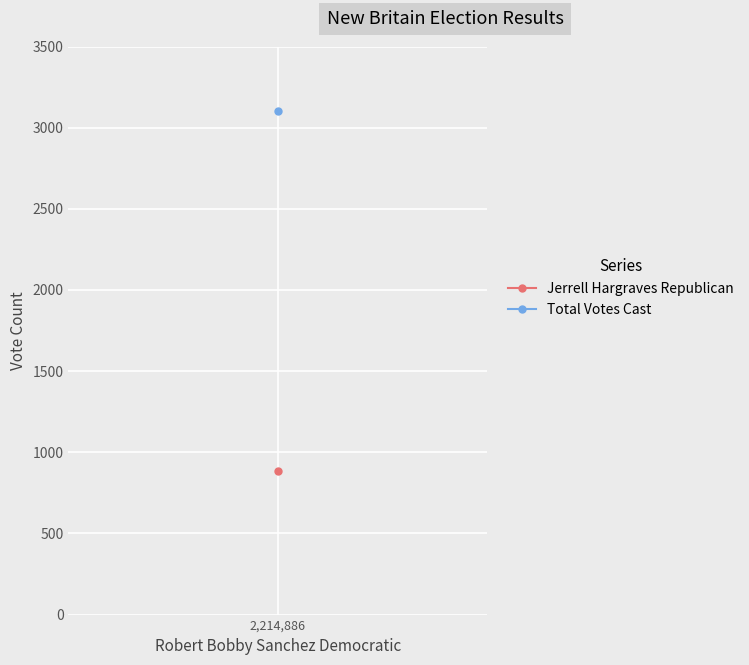

What is the highest value of the Total Votes Cast series?

3100